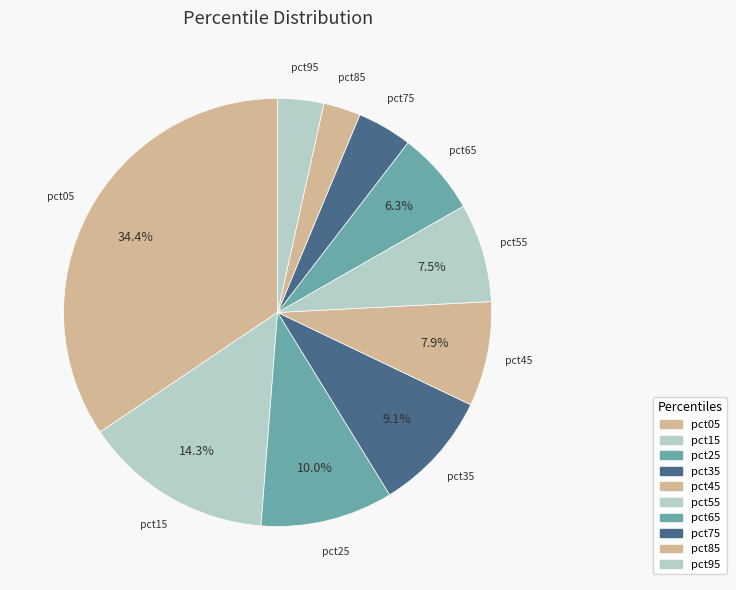

Rank the categories by value from highest to lowest.

pct05, pct15, pct25, pct35, pct45, pct55, pct65, pct75, pct95, pct85